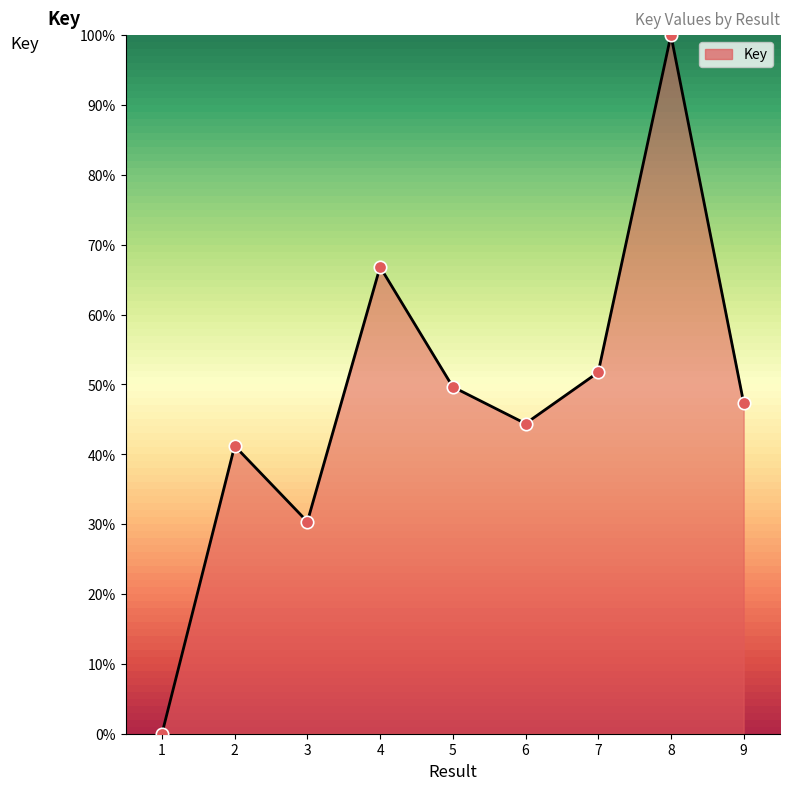

What is the change in value from 2 to 8?

+58.8